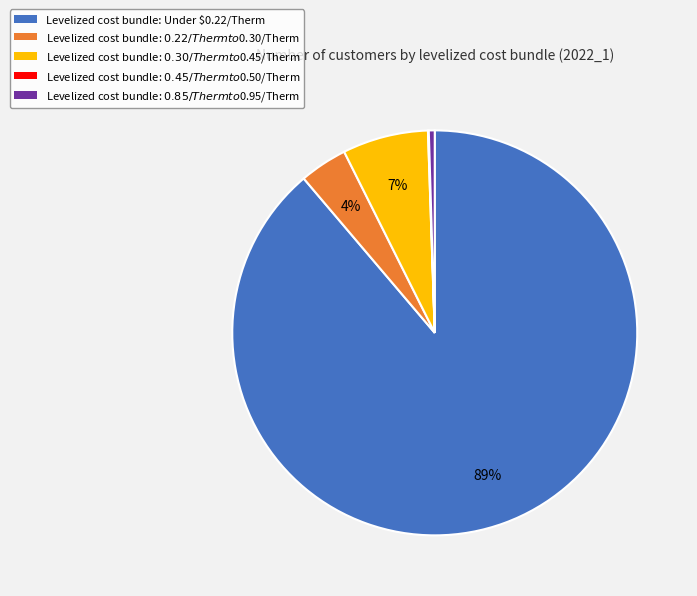

To the nearest percent, what is the average slice percentage?

20%